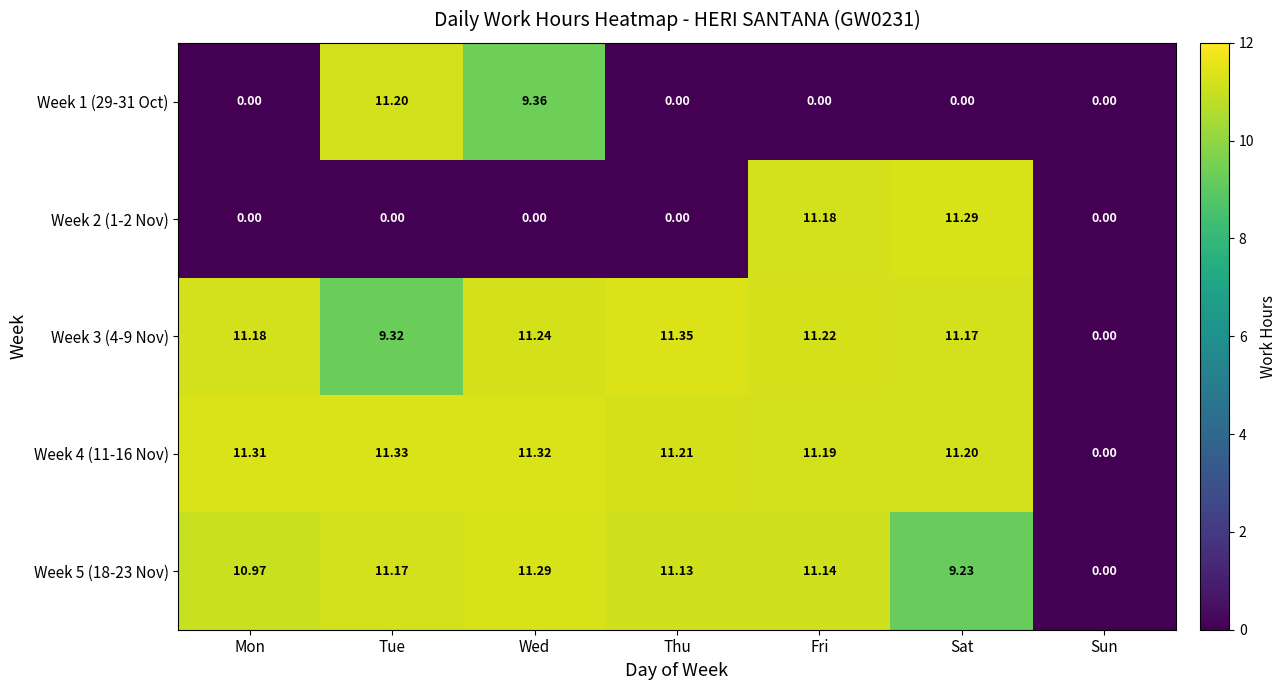

At which label does Week 3 (4-9 Nov) first exceed 11?

Mon